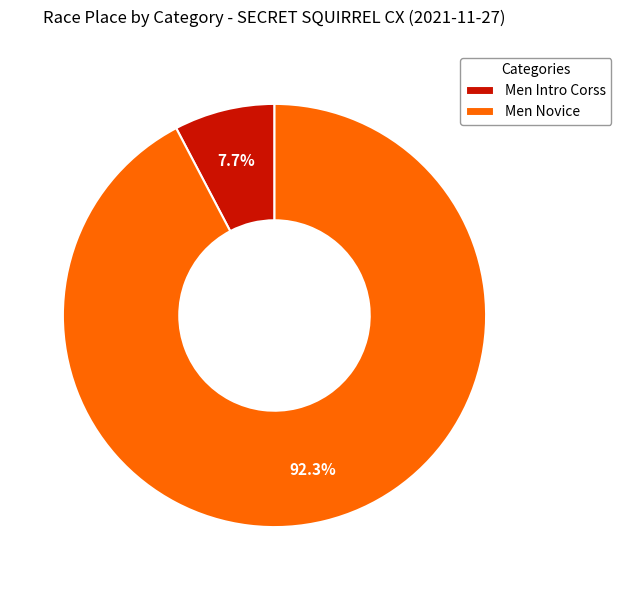

Count the number of slices in the pie.

2